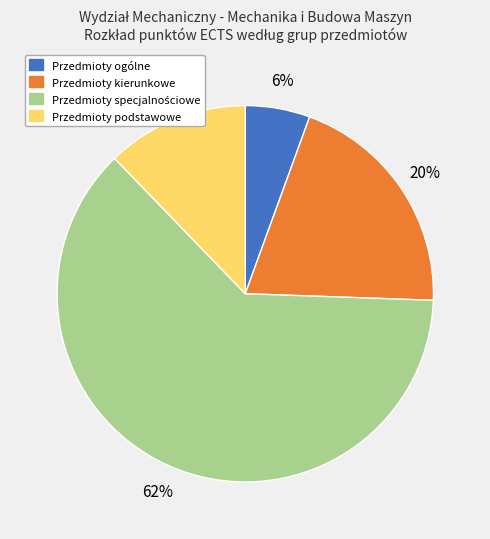

To the nearest percent, what is the difference between the Przedmioty kierunkowe and Przedmioty podstawowe slice percentages?

8%